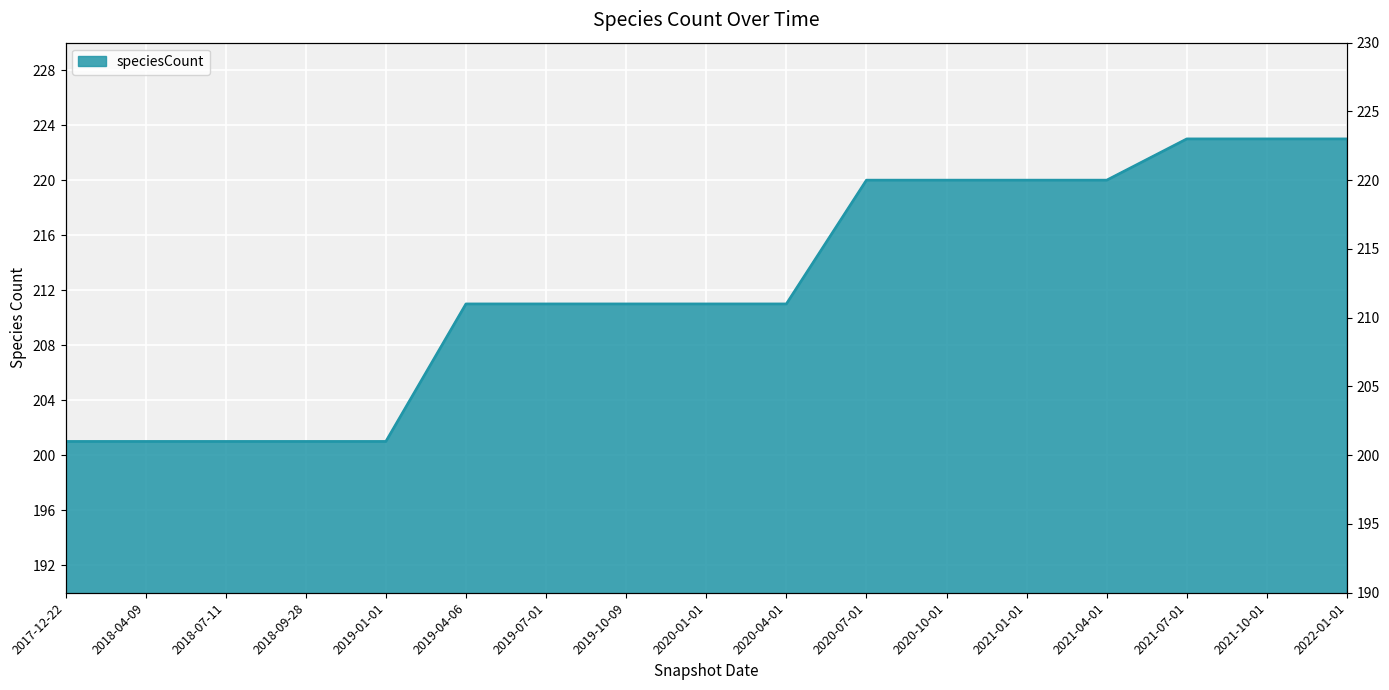

List the labels in order of value, smallest first.

2017-12-22, 2018-04-09, 2018-07-11, 2018-09-28, 2019-01-01, 2019-04-06, 2019-07-01, 2019-10-09, 2020-01-01, 2020-04-01, 2020-07-01, 2020-10-01, 2021-01-01, 2021-04-01, 2021-07-01, 2021-10-01, 2022-01-01